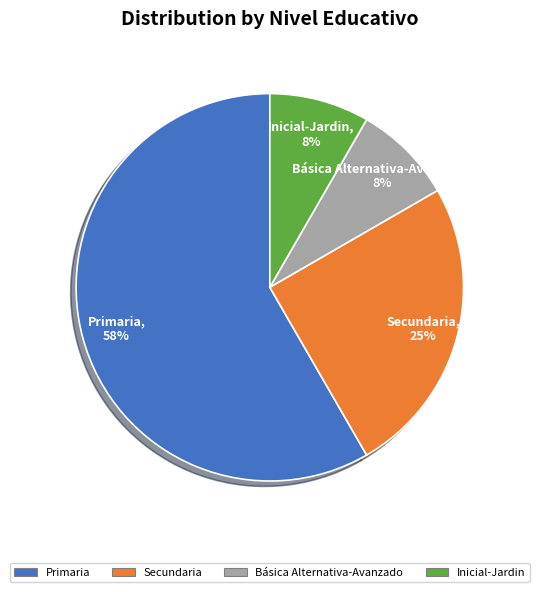

To the nearest percent, what is the combined percentage of Primaria and Básica Alternativa-Avanzado?

67%